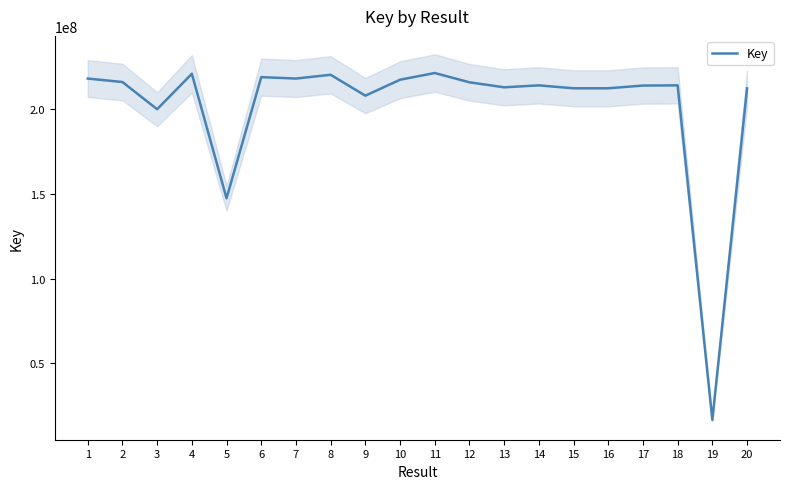

List the labels in order of value, largest first.

11, 4, 8, 6, 1, 7, 10, 2, 12, 14, 18, 17, 13, 16, 15, 20, 9, 3, 5, 19